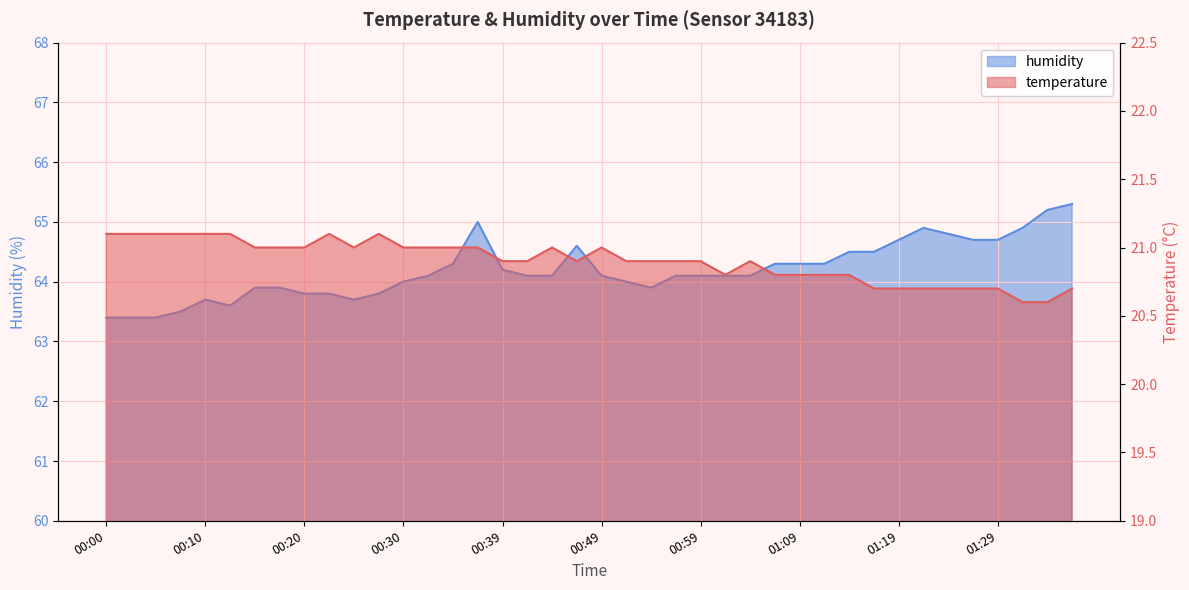

True or false: humidity and temperature intersect in this chart.

False